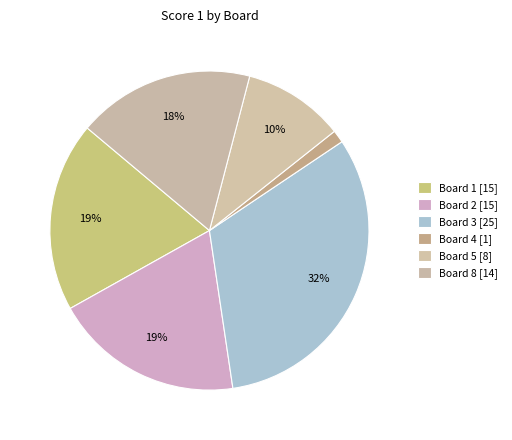

How many slices are in this pie chart?

6